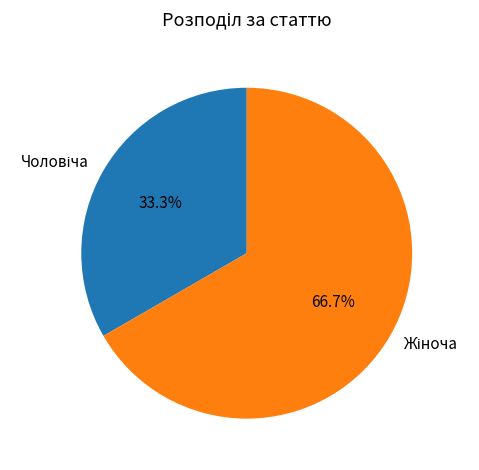

Does any single category account for the majority?

Yes